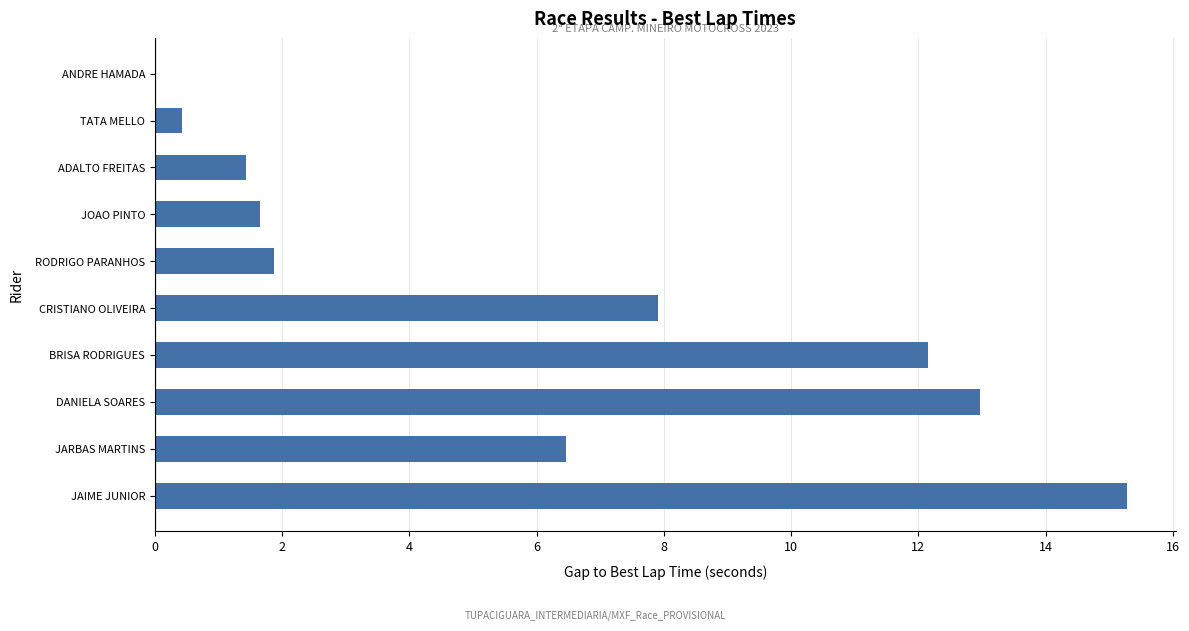

Does the chart contain stacked bars?

No